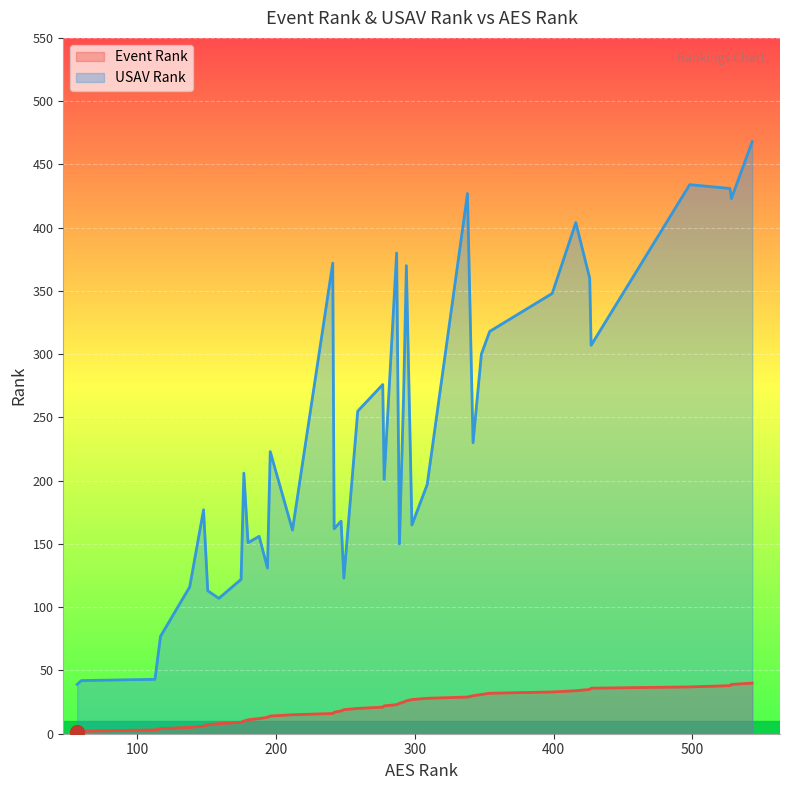

What is the difference between the maximum and minimum values in the USAV Rank series?

429